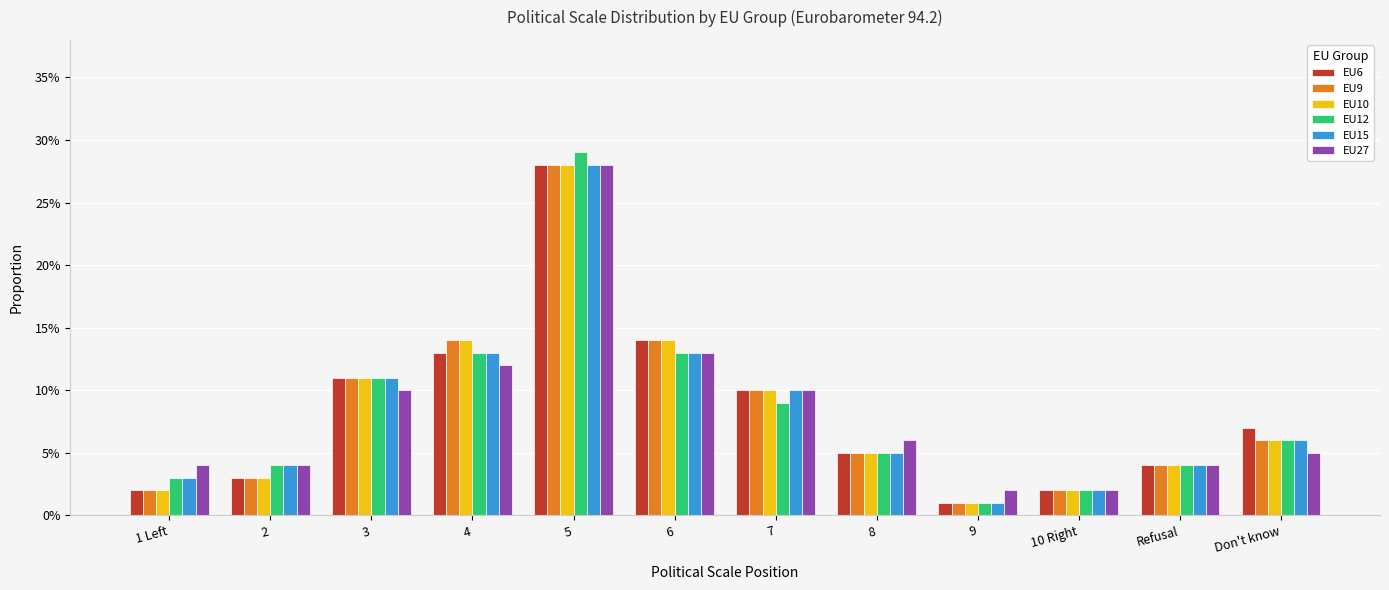

What is the label of the 10th bar from the left?

10 Right